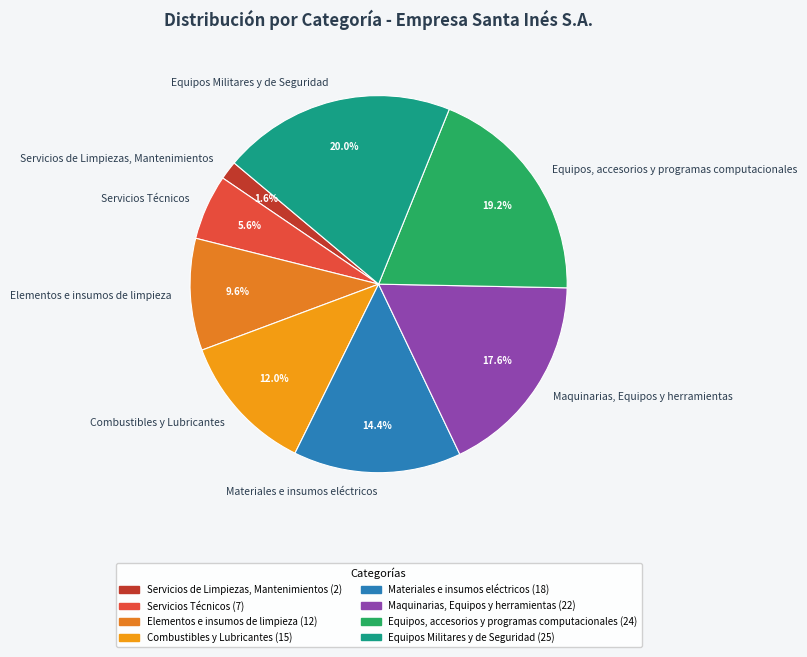

Is there any slice that represents more than half of the pie?

No